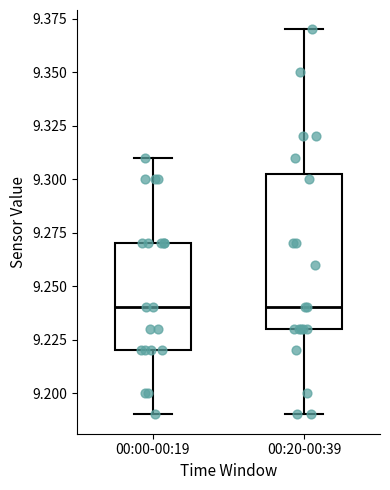

Reading left to right, read every box against the y-axis: the position of its median line, the range the box covers, and the ends of its whiskers. The values are not printed on the chart, so give them approximately, as read against the axis.

00:00-00:19: median 9.240, box 9.220 to 9.270, whiskers 9.190 to 9.310
00:20-00:39: median 9.240, box 9.230 to 9.305, whiskers 9.190 to 9.370